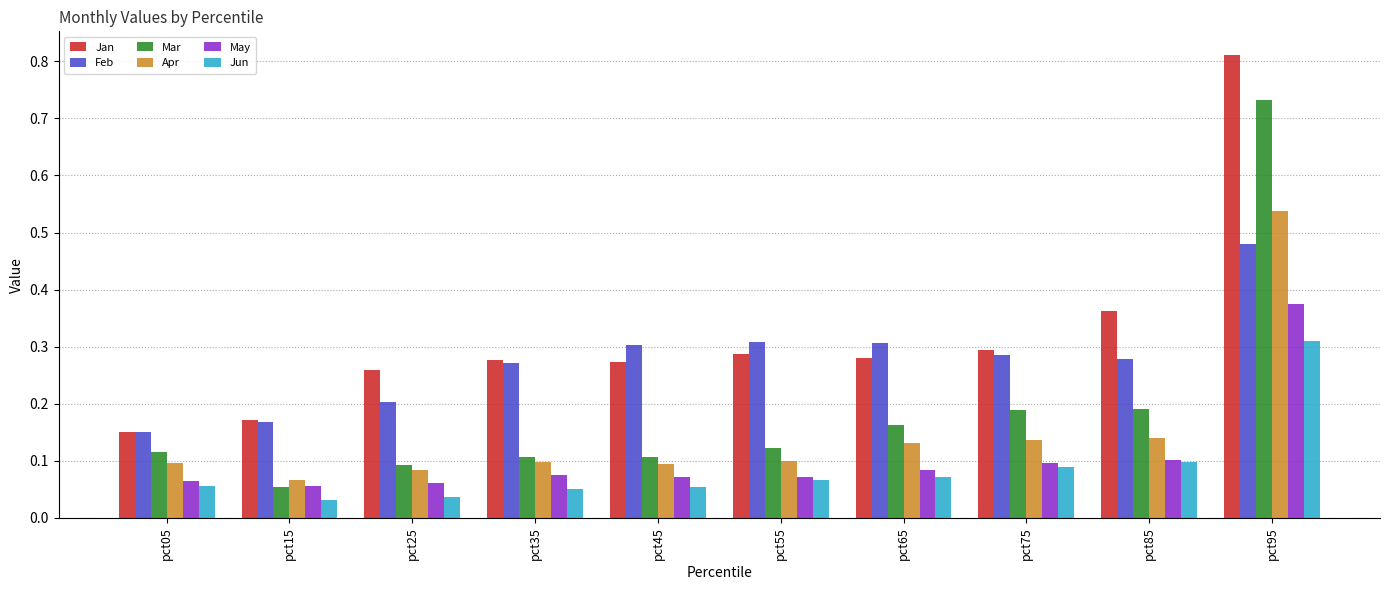

Which series has the largest range (max minus min)?

Mar